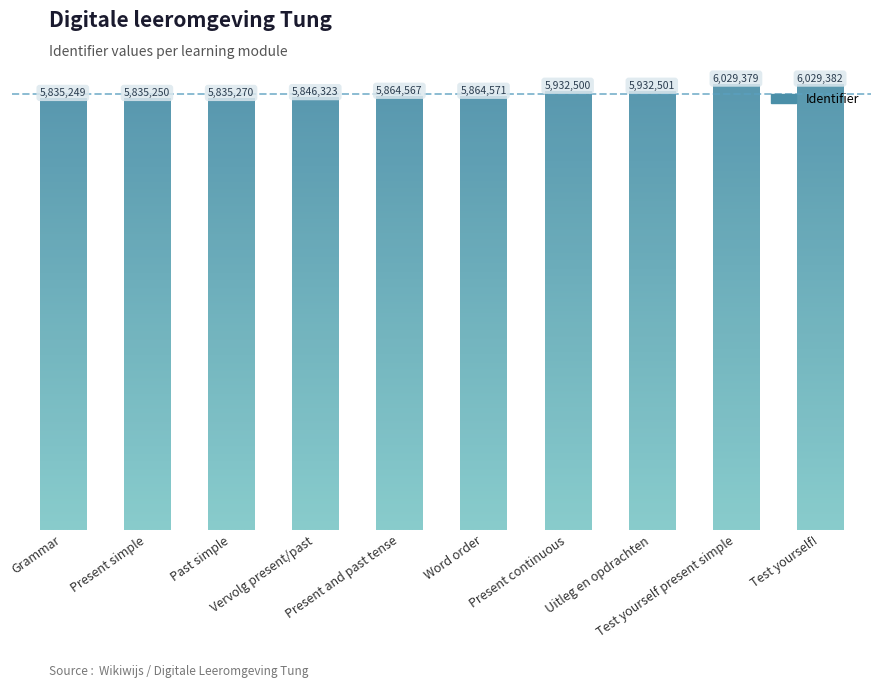

Reading left to right, extract all data points from this chart.

Grammar=5835249	Present simple=5835250	Past simple=5835270	Vervolg present/past=5846323	Present and past tense=5864567	Word order=5864571	Present continuous=5932500	Uitleg en opdrachten=5932501	Test yourself present simple=6029379	Test yourself!=6029382